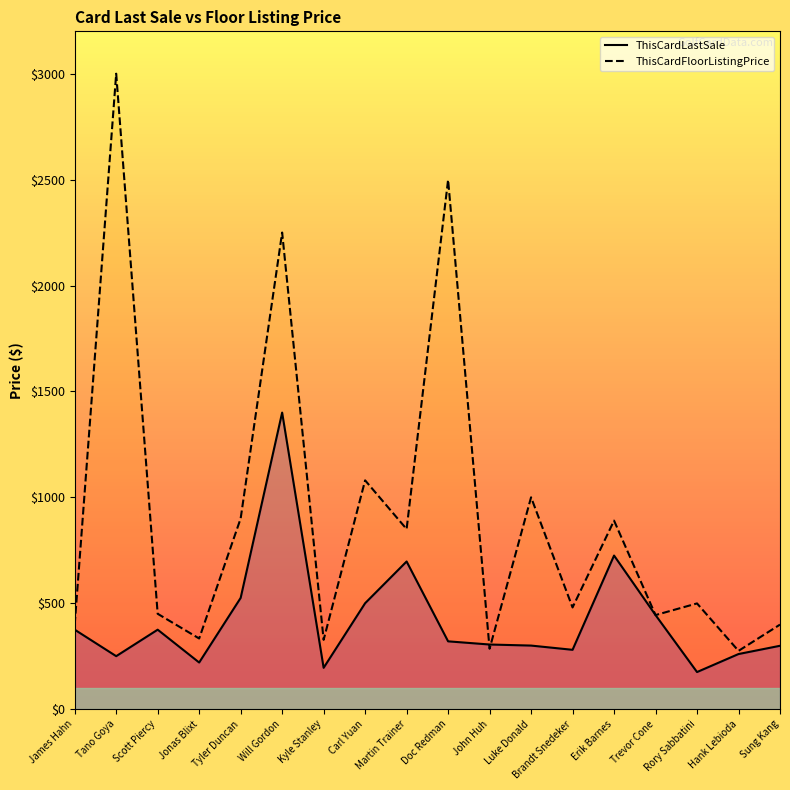

What is the sum of all ThisCardFloorListingPrice values?

16360.3